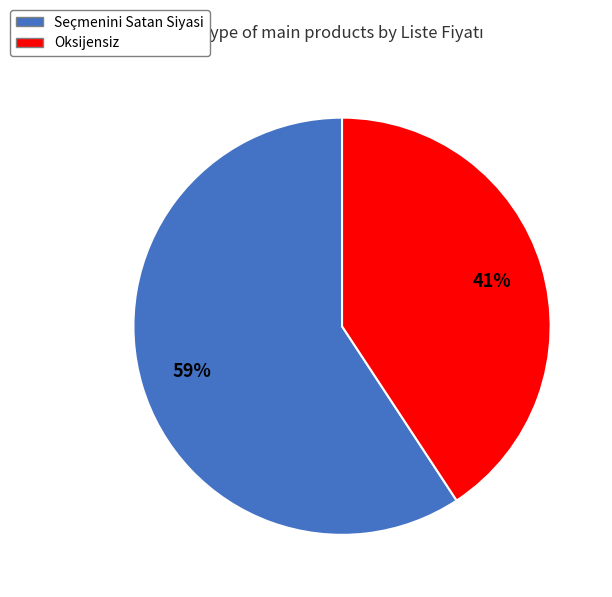

To the nearest percent, what is the average slice percentage?

50%